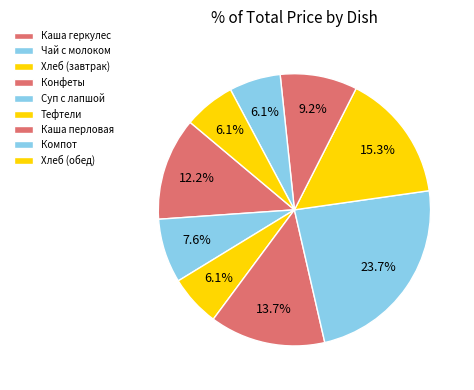

Which slice is the largest?

Суп с лапшой